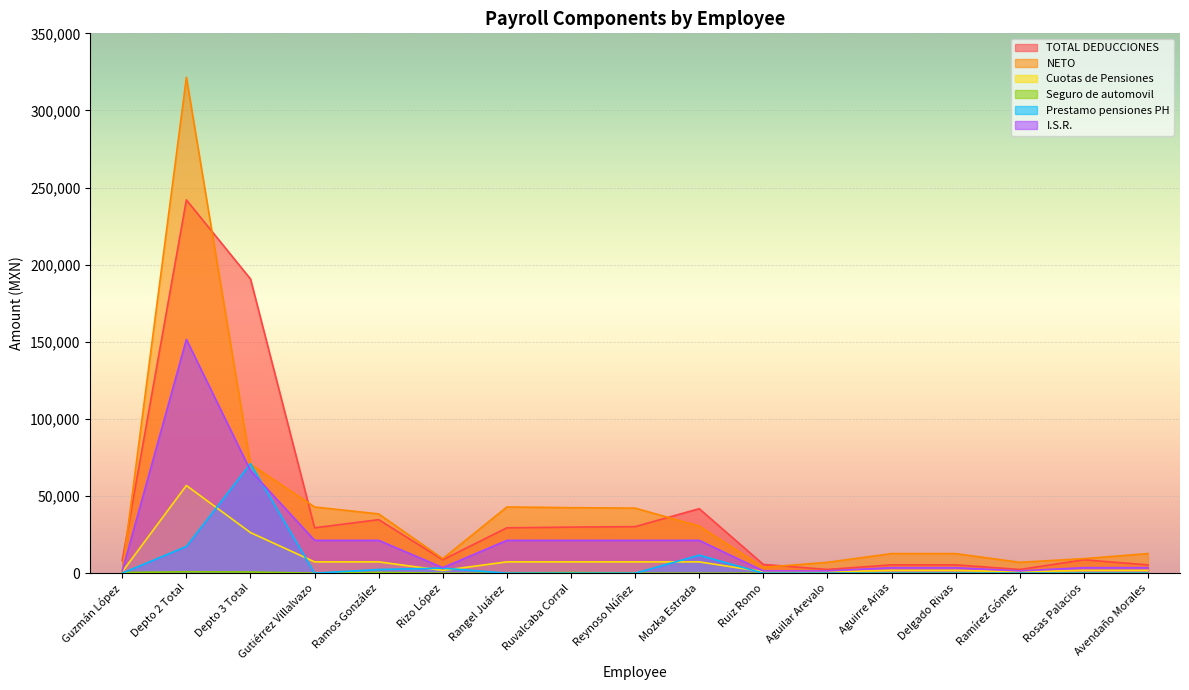

At which label does NETO first exceed 12711?

Depto 2 Total